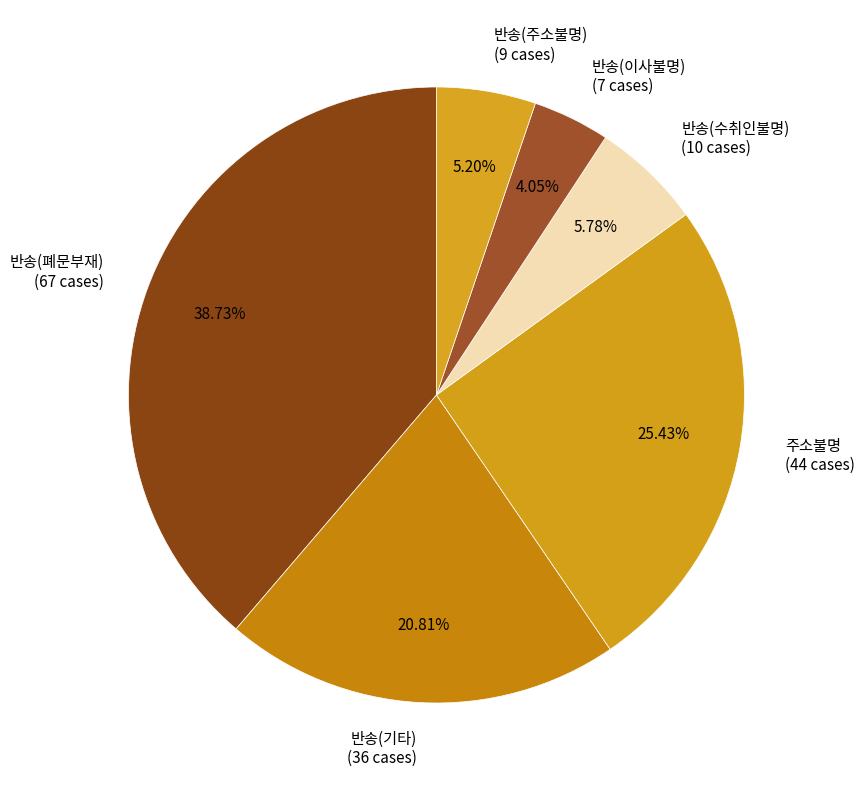

Which slice is the smallest?

반송(이사불명)